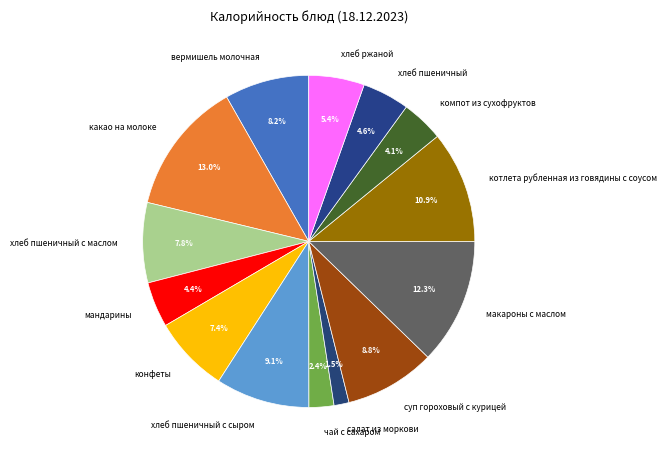

Count the number of slices in the pie.

14